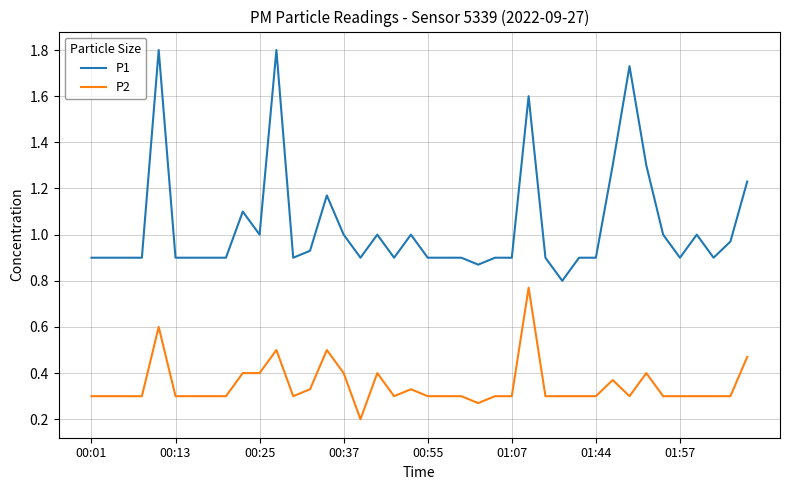

True or false: P1 and P2 intersect in this chart.

False